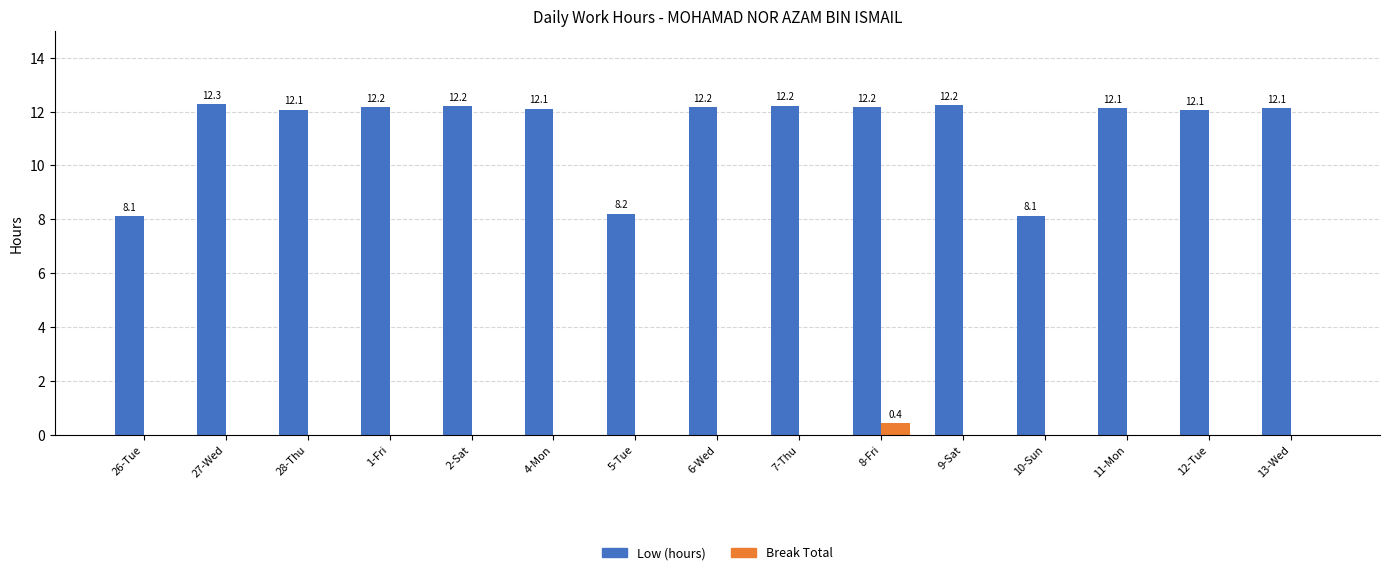

What is the maximum value shown in the chart?

12.3